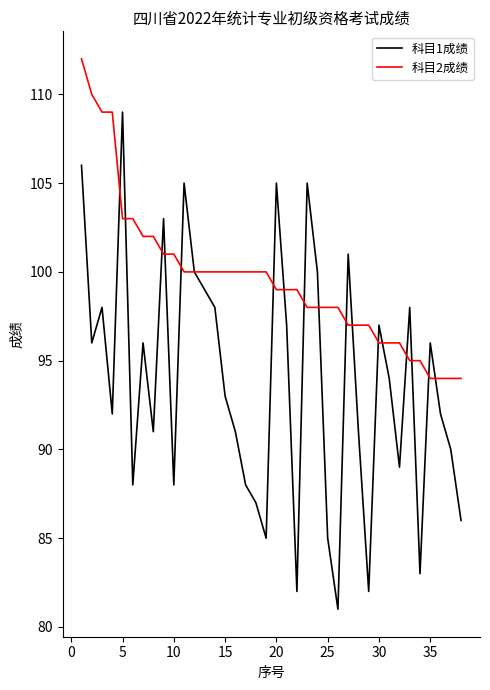

Which series has the widest spread of values?

科目1成绩